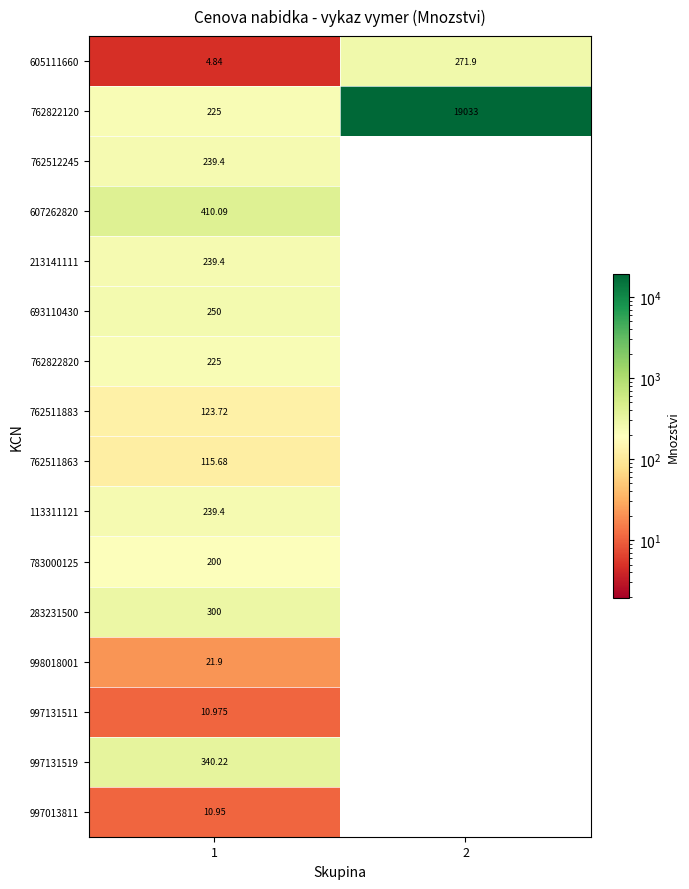

How many values in the 605111660 series are below 271?

1